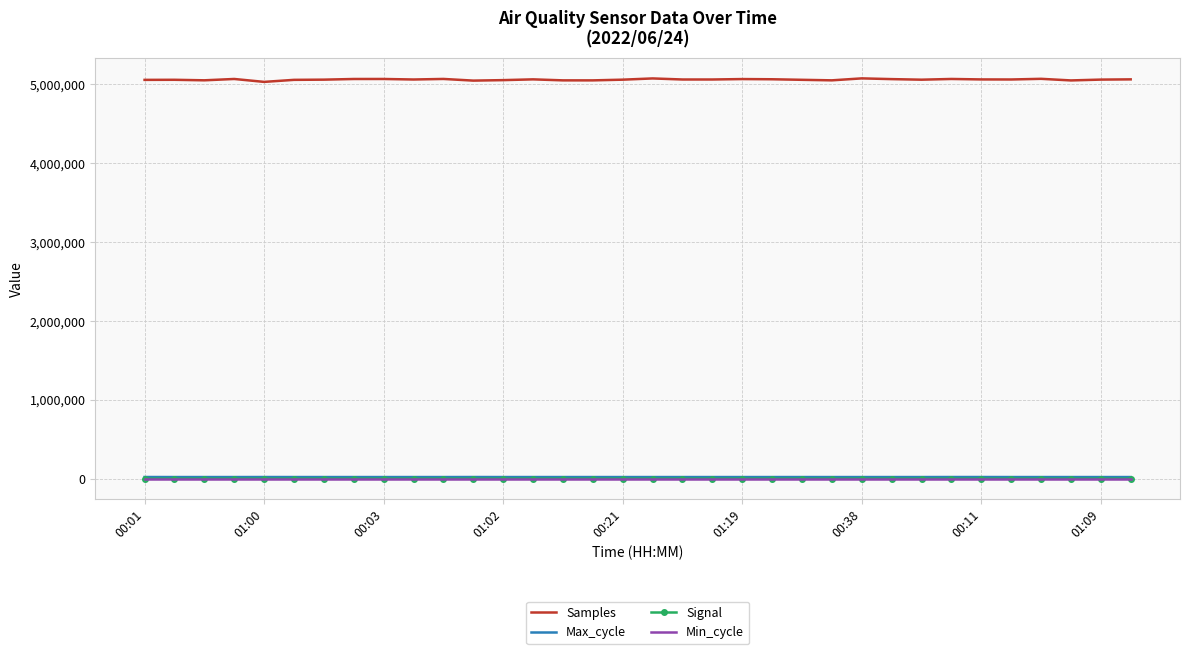

What is the difference between the second highest and minimum values in the Signal series?

5